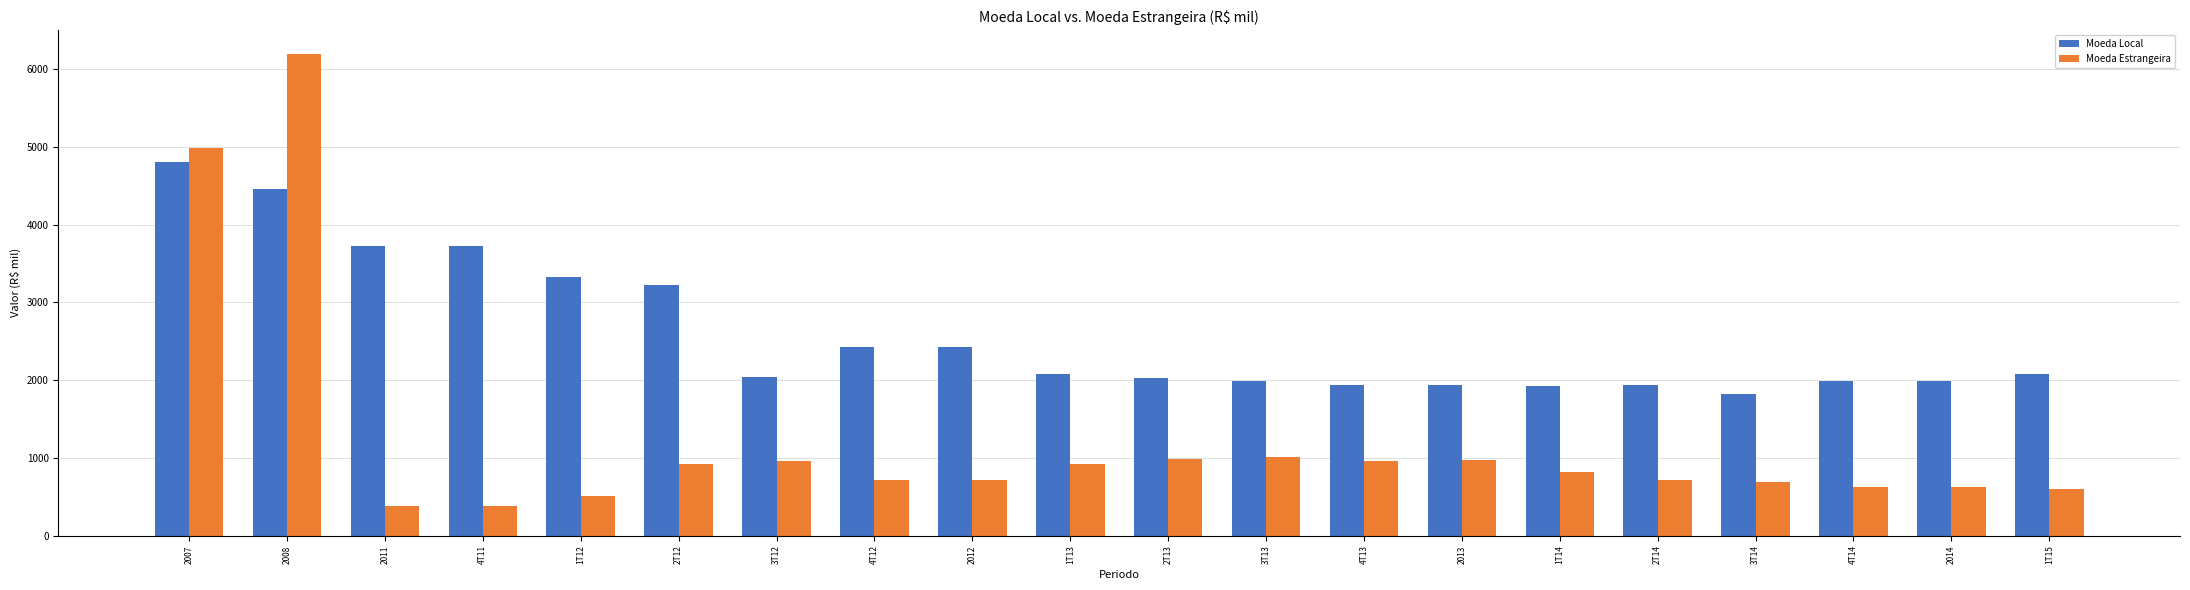

What position from the left is 2T12?

6